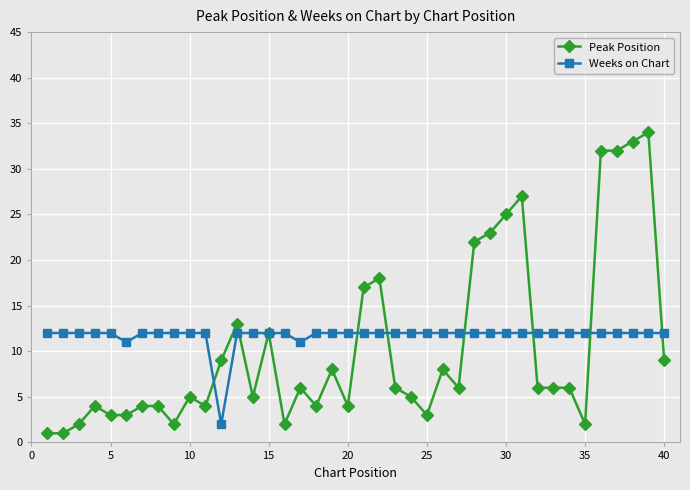

True or false: Peak Position has more than 0 interior local peaks.

True